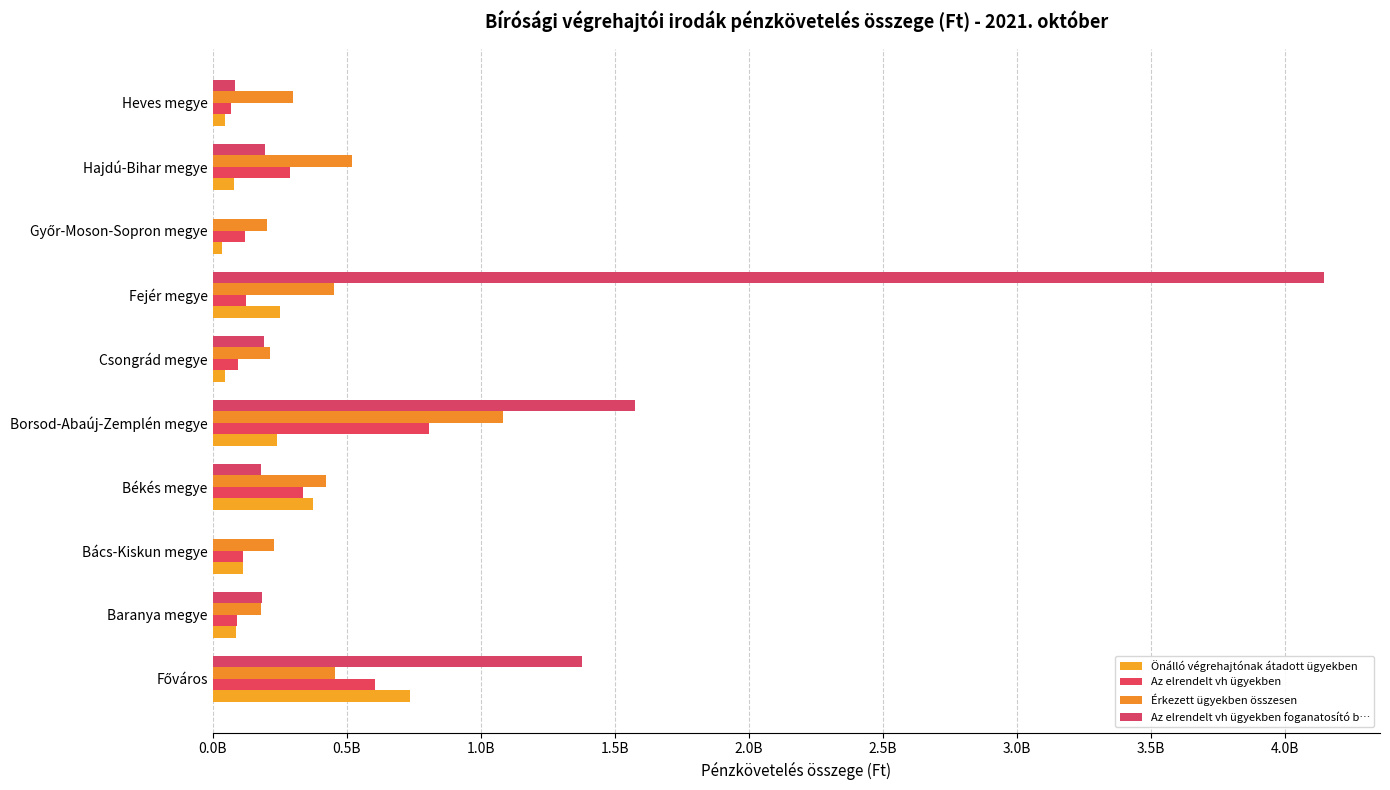

What is the highest value of the Az elrendelt vh ügyekben foganatosító b… series?

4146782532